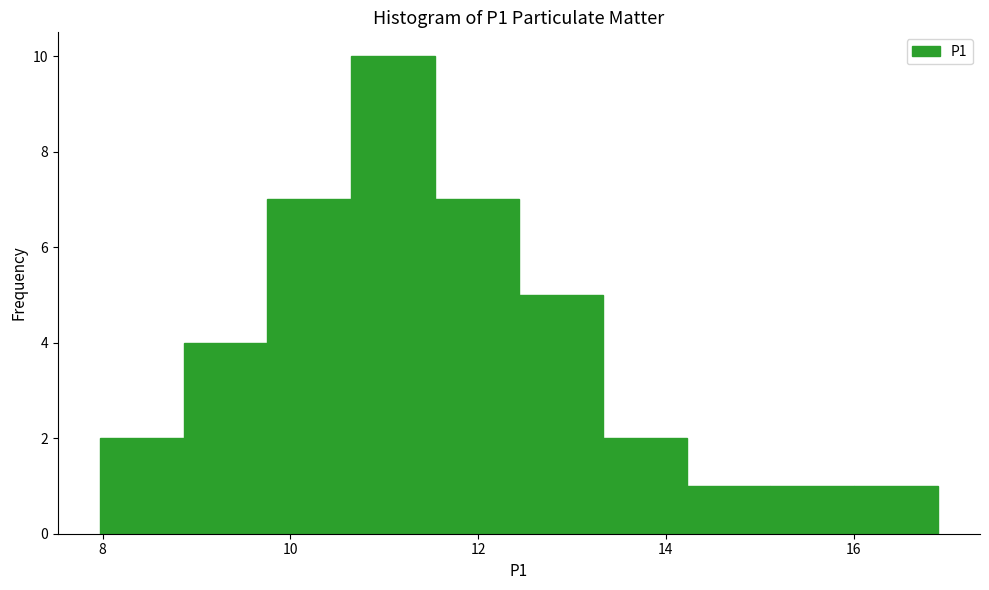

Reading left to right, list every bar in this chart as the range it spans on the x-axis followed by its height. Neither the bar edges nor the heights are printed on the chart, so give them approximately, as read against the axes.

8.0 to 8.8: 2
8.8 to 9.8: 4
9.8 to 10.6: 7
10.6 to 11.6: 10
11.6 to 12.4: 7
12.4 to 13.4: 5
13.4 to 14.2: 2
14.2 to 15.2: 1
15.2 to 16.0: 1
16.0 to 17.0: 1